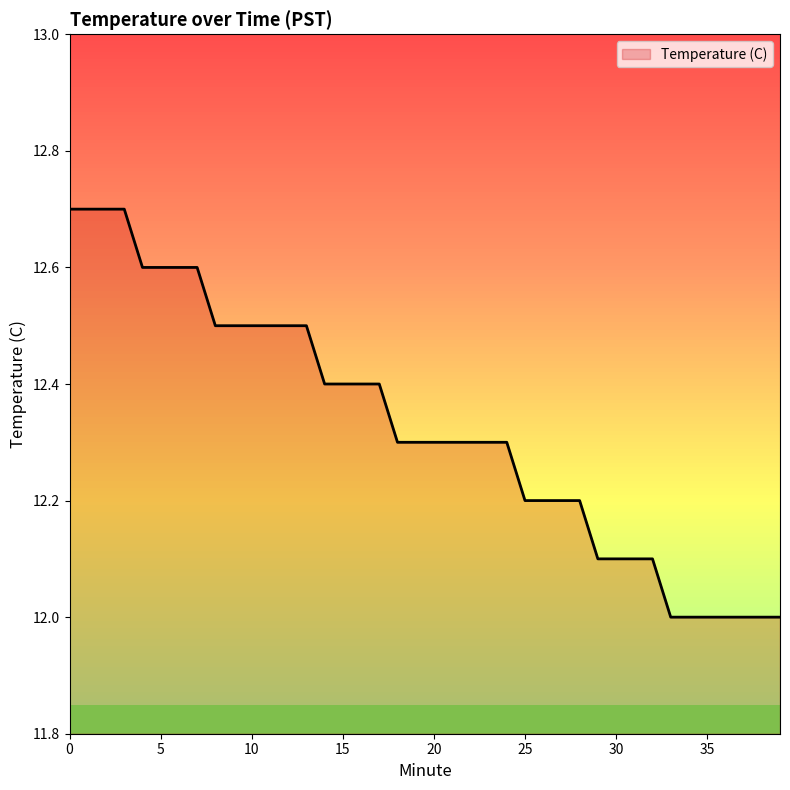

What is the difference between the maximum and minimum values?

0.7